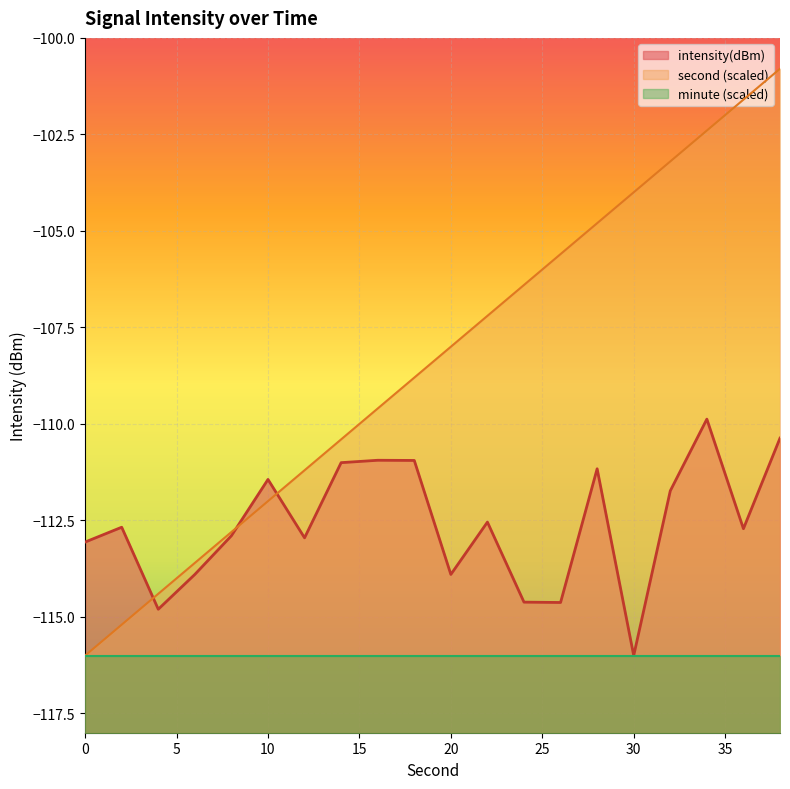

Which series has the largest total across all categories?

second (scaled)